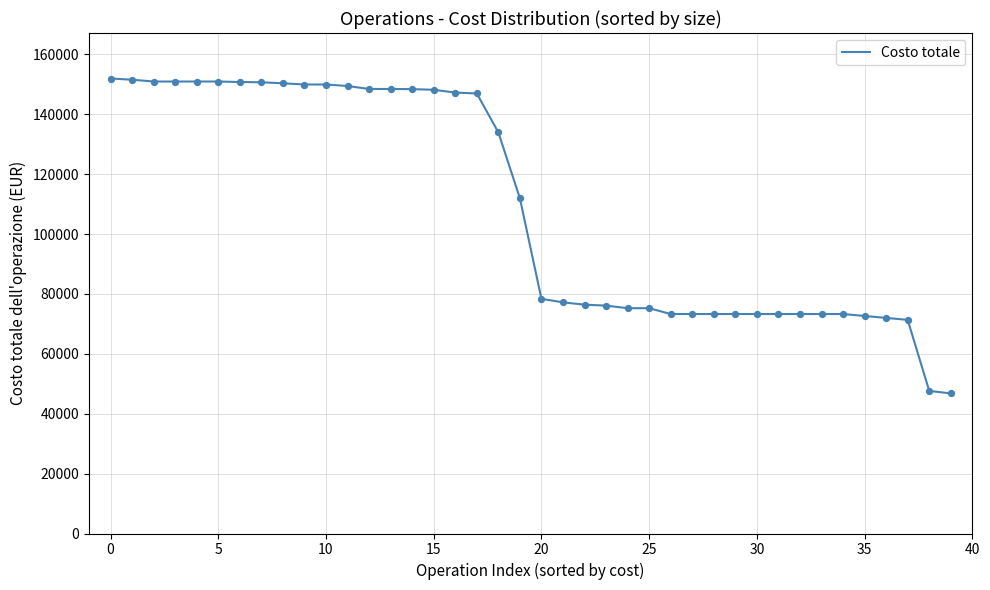

What is the difference between the maximum and minimum values?

105158.1